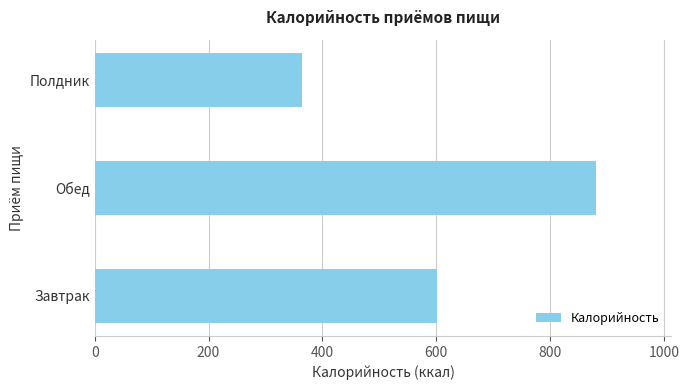

Reading bottom to top, list all the values displayed in this chart.

Завтрак=601.6	Обед=880.5	Полдник=363.7